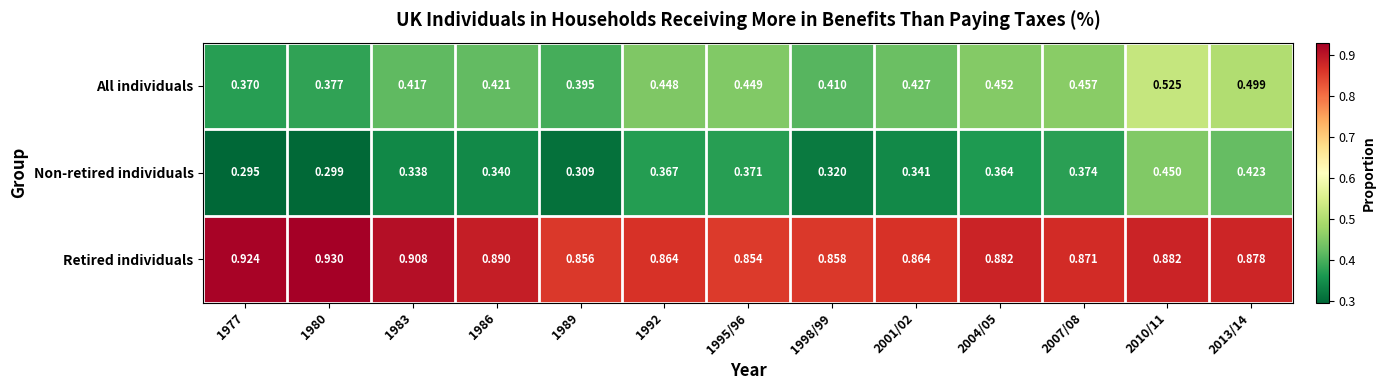

Rank the series at 1983 from lowest to highest value.

Non-retired individuals, All individuals, Retired individuals